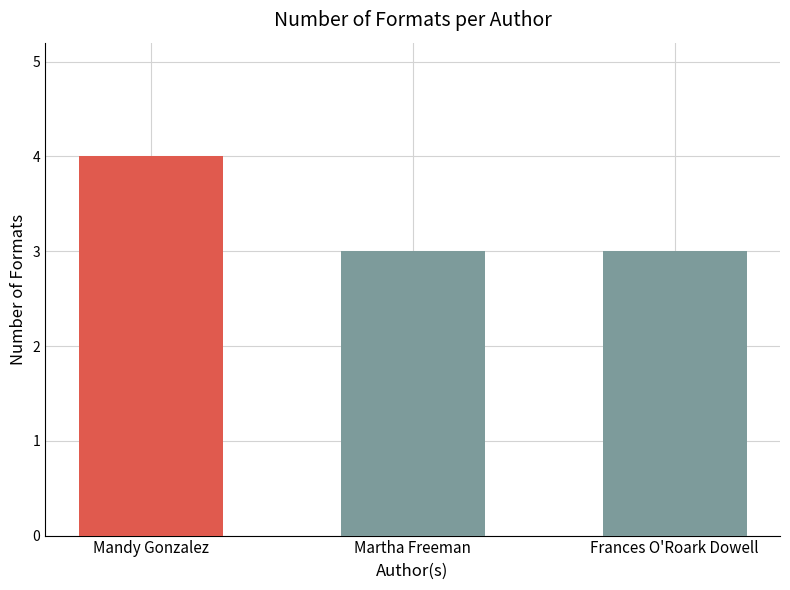

What is the difference between the maximum and second lowest values?

1